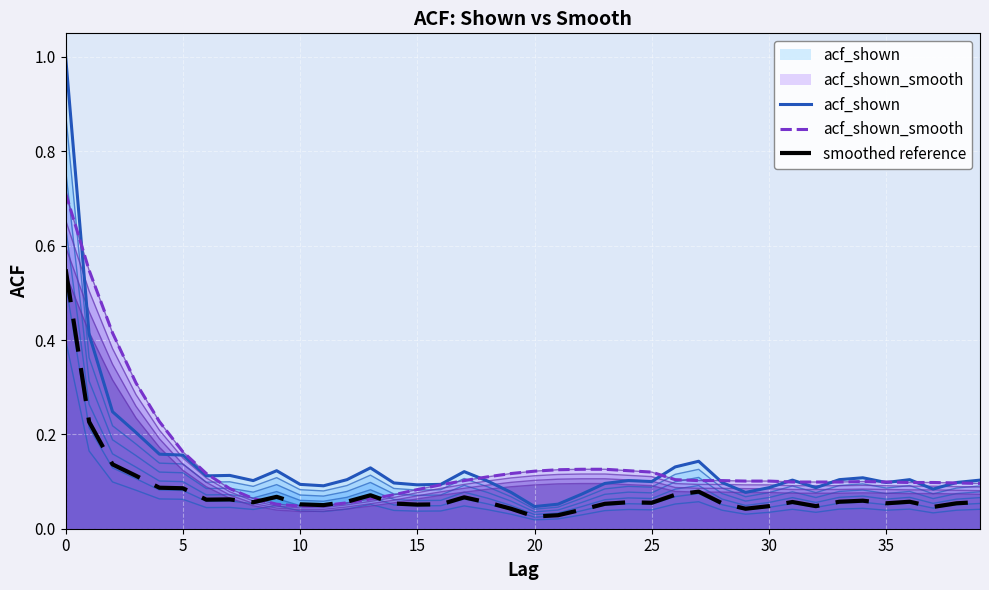

What is the label of the 27th point from the left?

26